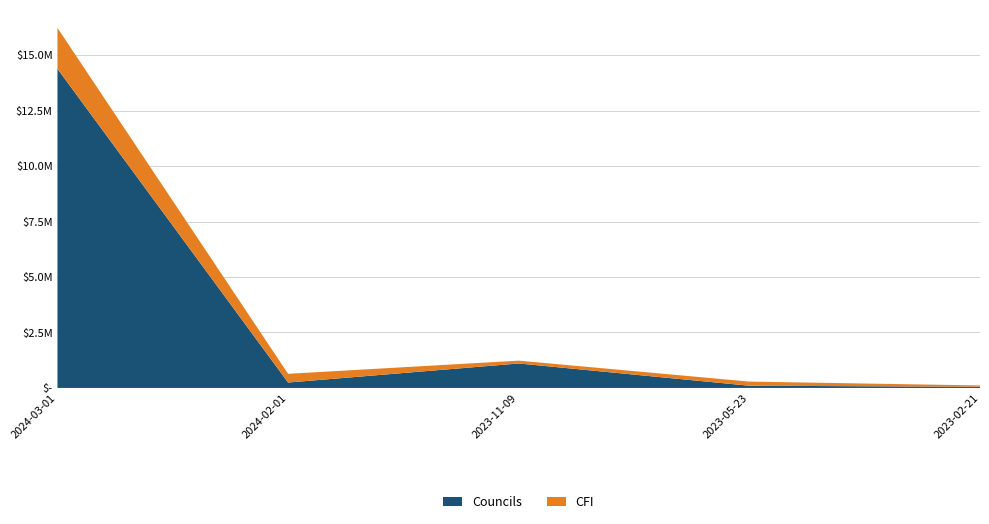

Reading left to right, what are all the values shown in this chart?

Councils: 14387297	244119	1103320	99537	54120
CFI: 1844764	392886	127466	186500	57999